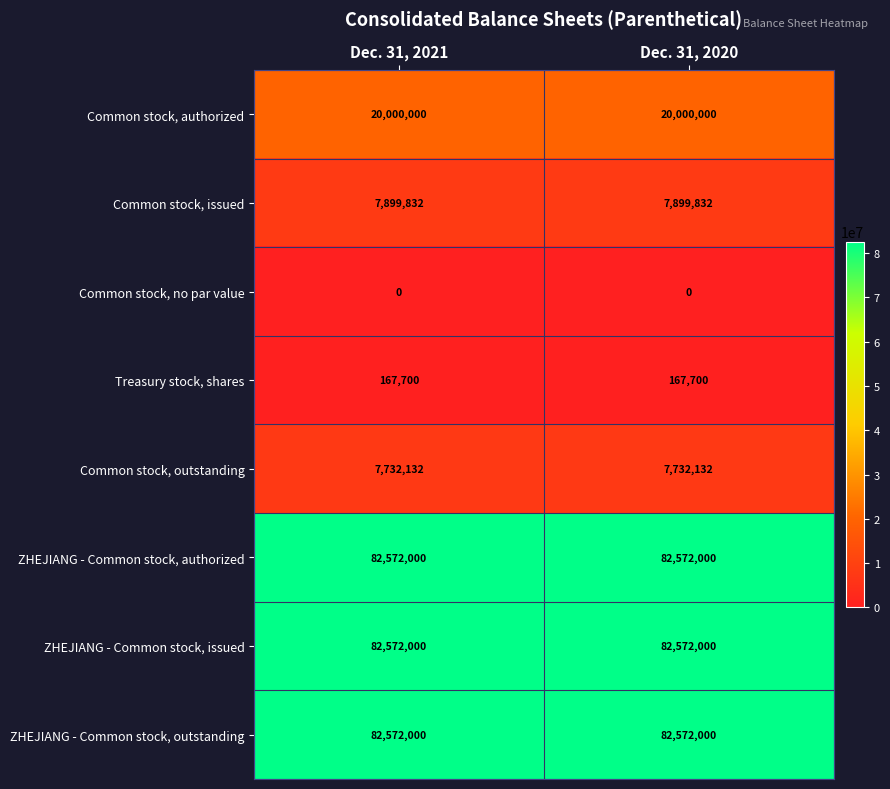

Is it true that Common stock, outstanding equals 2423099 at Dec. 31, 2021?

False